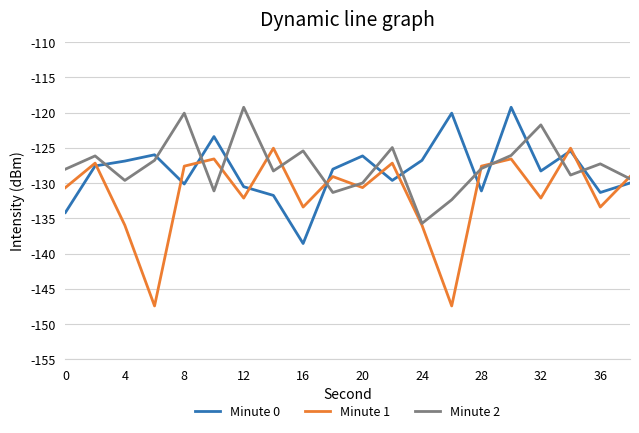

What is the smallest value displayed?

-147.4